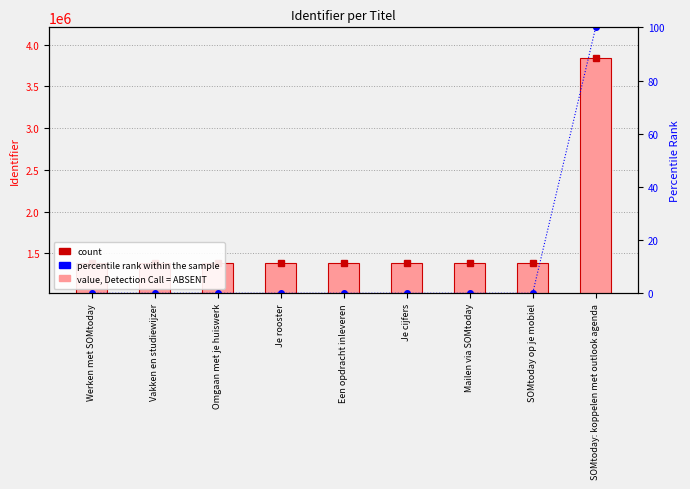

What is the label of the 3rd bar from the left?

Omgaan met je huiswerk